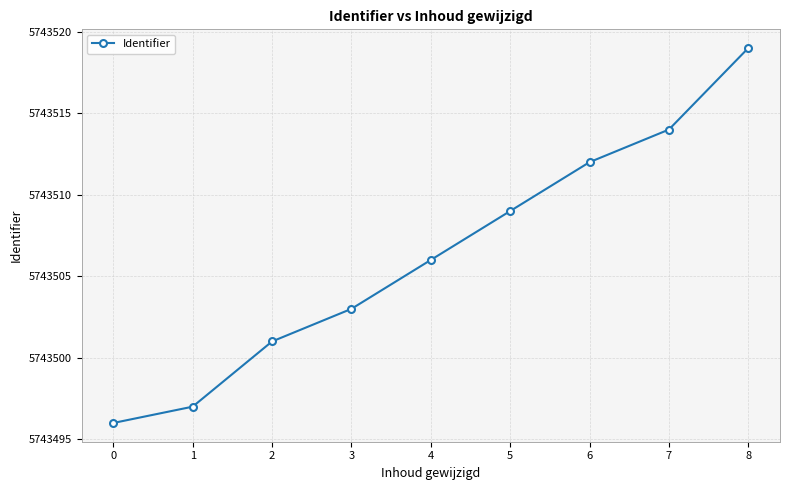

How many lines are shown in the chart?

1